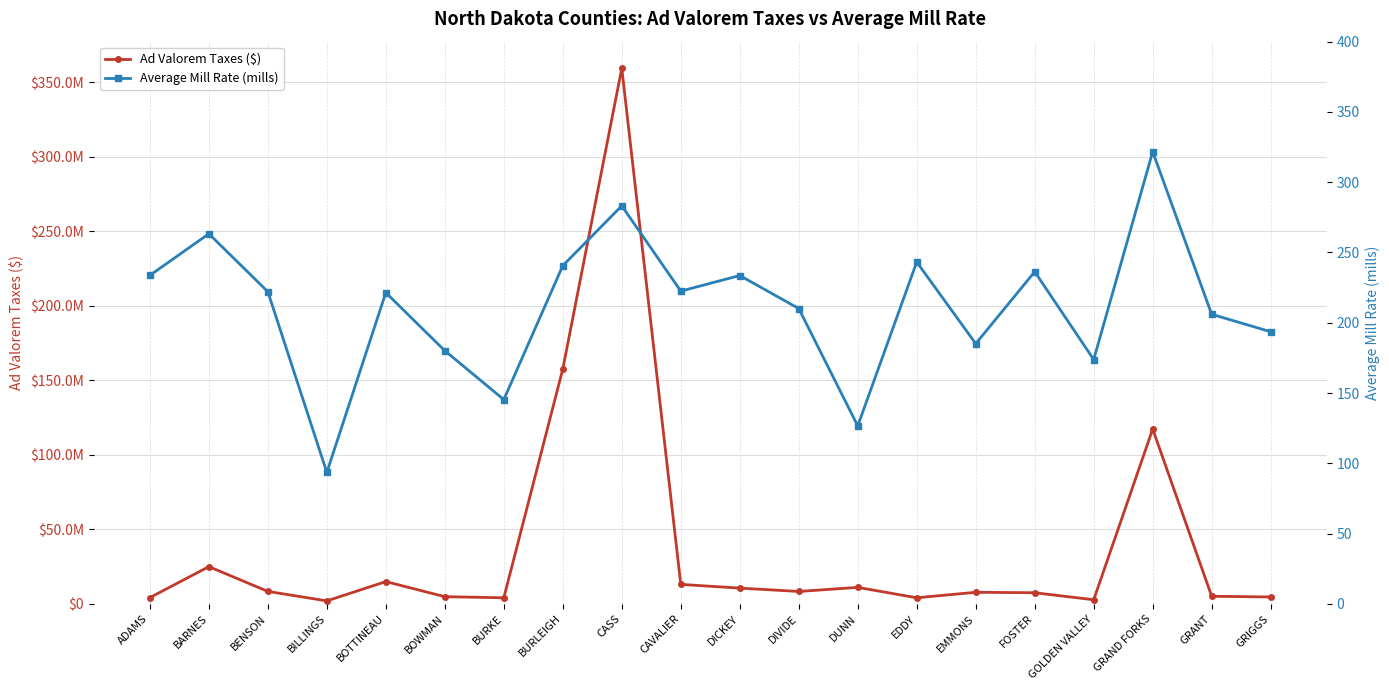

Is it true that Ad Valorem Taxes ($) equals 4786600.4 at BOWMAN?

True